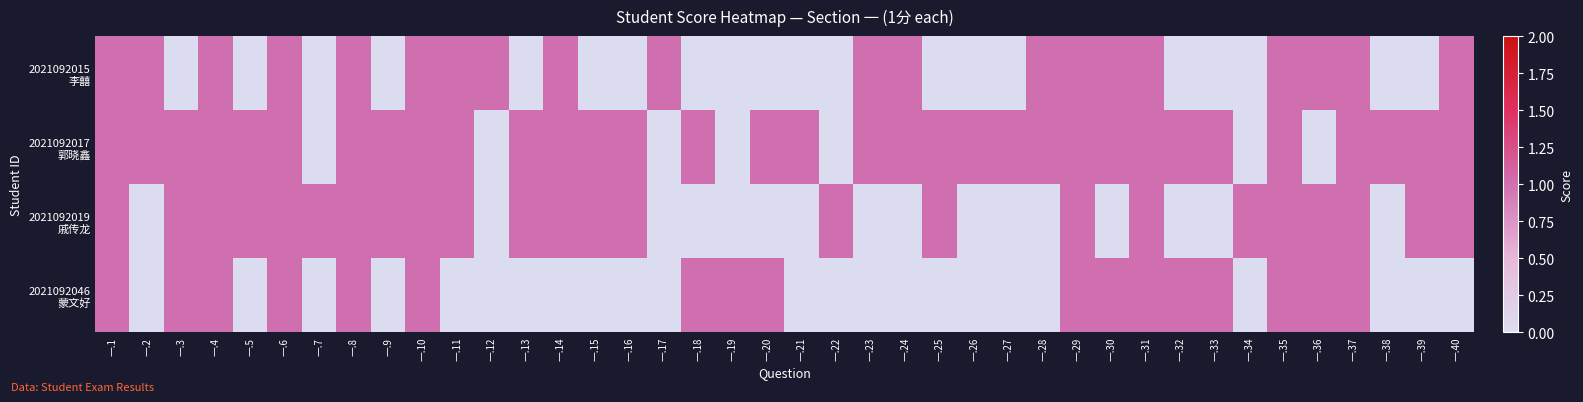

Which series has the largest range (max minus min)?

2021092015 李囍